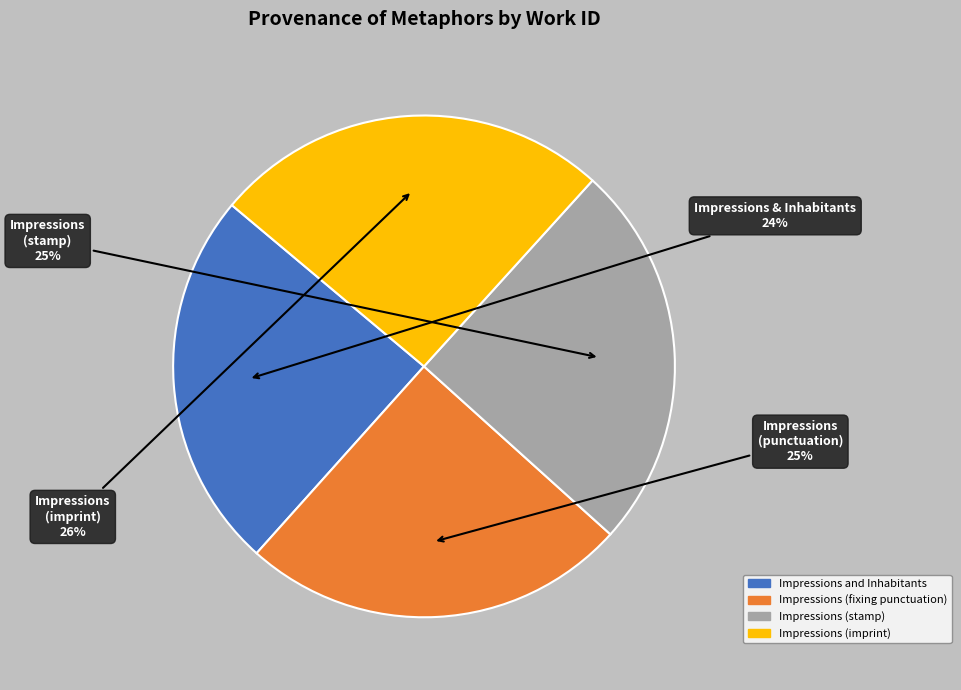

How many slices are in this pie chart?

4